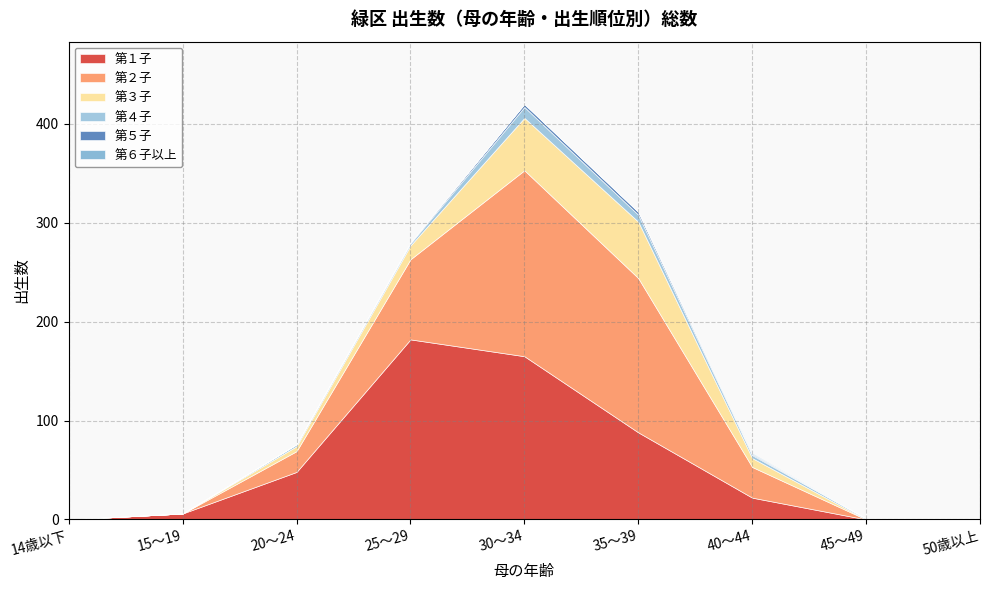

Reading left to right, what are all the values shown in this chart?

第１子: 14歳以下=0	15～19=6	20～24=48	25～29=182	30～34=165	35～39=88	40～44=22	45～49=0	50歳以上=0
第２子: 14歳以下=0	15～19=0	20～24=21	25～29=81	30～34=188	35～39=156	40～44=31	45～49=0	50歳以上=1
第３子: 14歳以下=0	15～19=0	20～24=5	25～29=14	30～34=53	35～39=57	40～44=9	45～49=0	50歳以上=0
第４子: 14歳以下=0	15～19=0	20～24=2	25～29=2	30～34=11	35～39=7	40～44=3	45～49=1	50歳以上=0
第５子: 14歳以下=0	15～19=0	20～24=0	25～29=1	30～34=3	35～39=3	40～44=1	45～49=0	50歳以上=0
第６子以上: 14歳以下=0	15～19=0	20～24=0	25～29=0	30～34=0	35～39=0	40～44=1	45～49=0	50歳以上=0